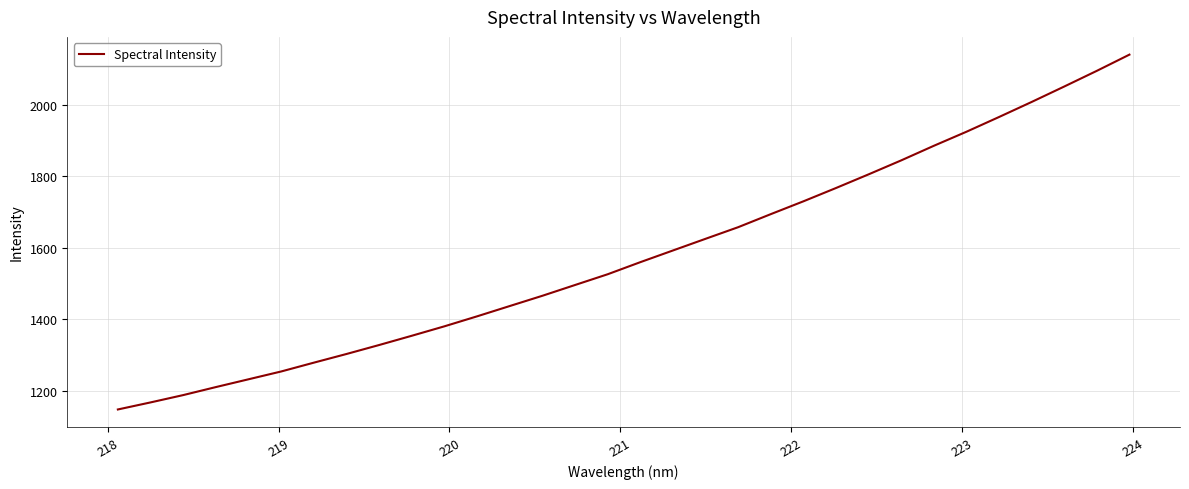

What is the difference between the maximum and minimum values?

992.8